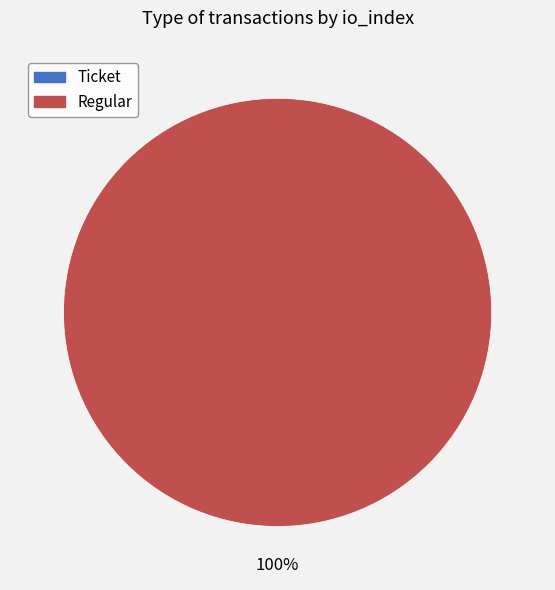

Between Ticket (io_index=0) and Regular (io_index=22), which is larger?

Regular (io_index=22)